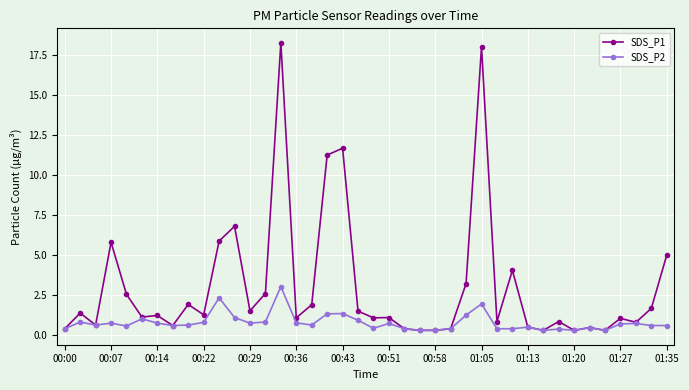

Count the number of categories in the chart.

40